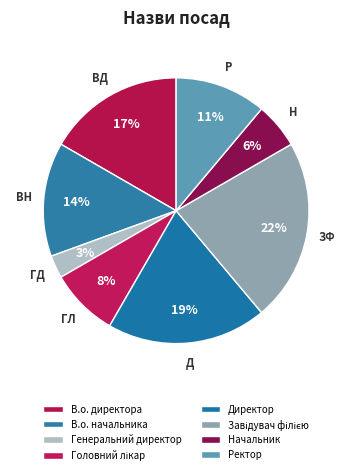

What percentage do Генеральний директор and Завідувач філією together represent?

25.0%